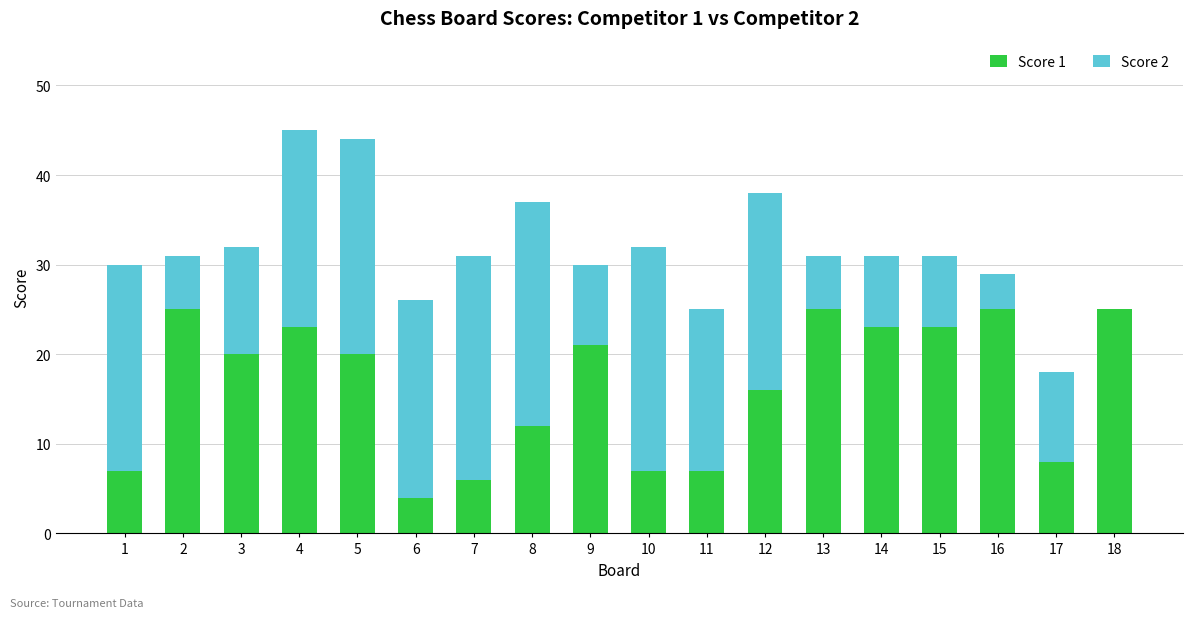

What is the total value across all series at 13?

31